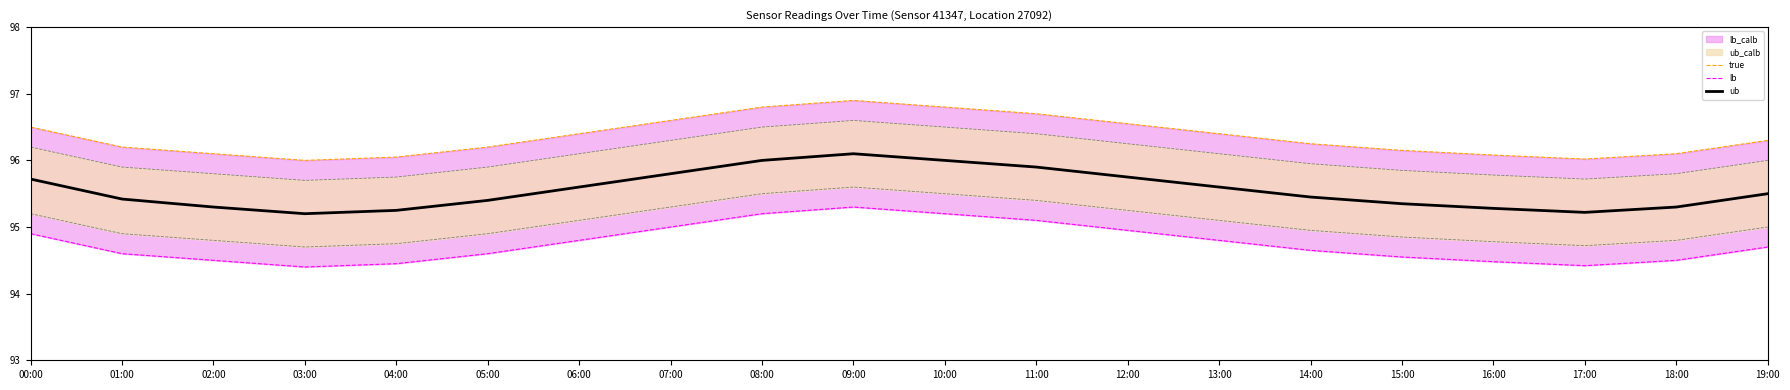

True or false: ub_calb line and ub intersect in this chart.

False